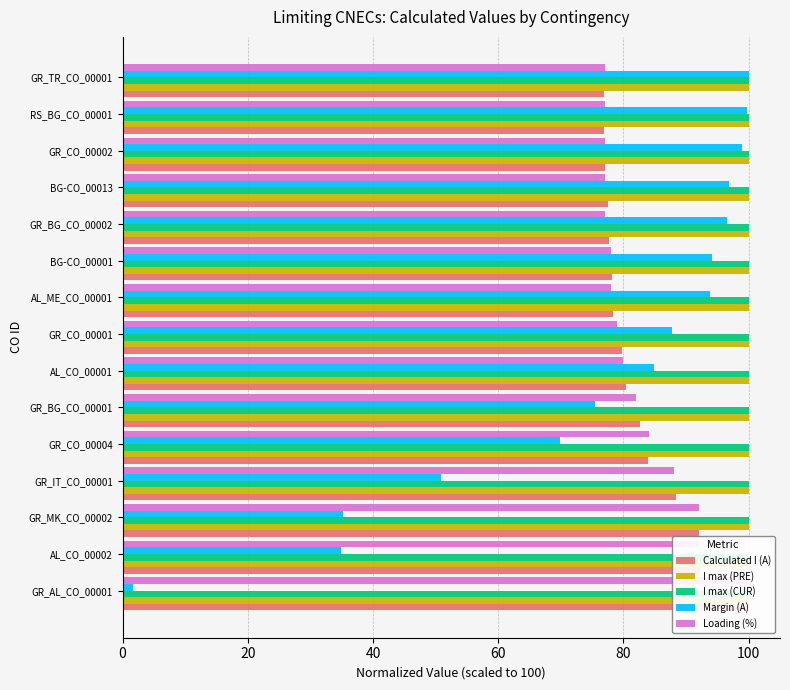

True or false: Loading (%) has a value of 19.3 at GR_BG_CO_00002.

False